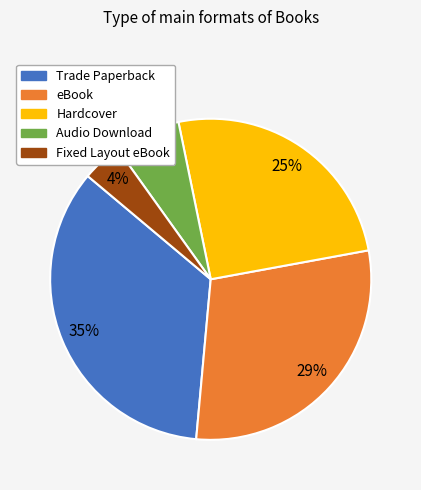

Count the number of slices in the pie.

5